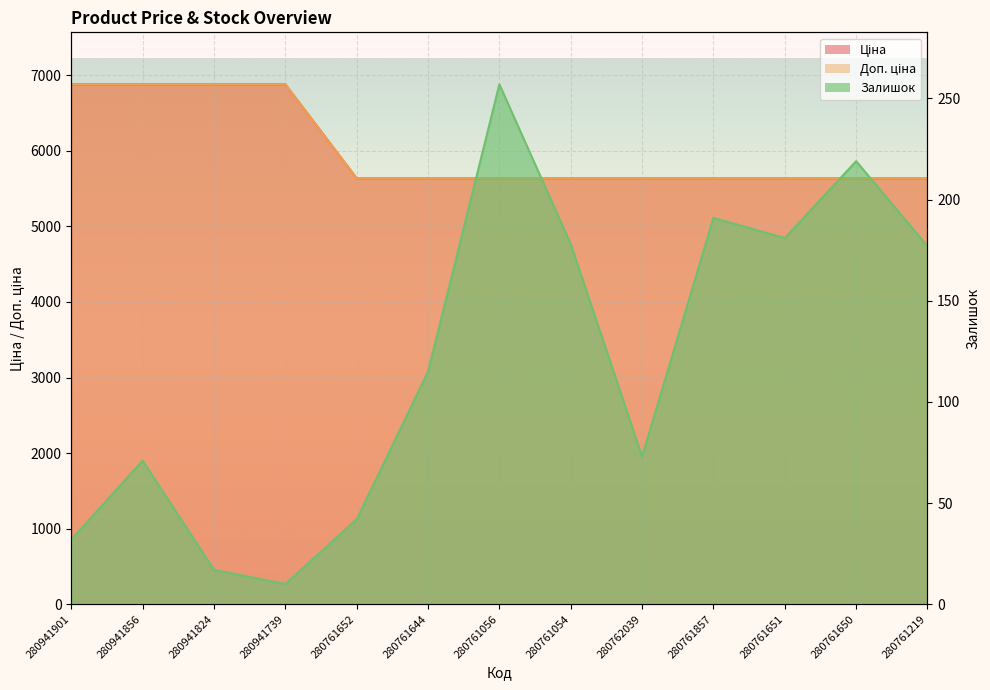

Between 280941901 and 280762039, which series saw the biggest shift?

Ціна